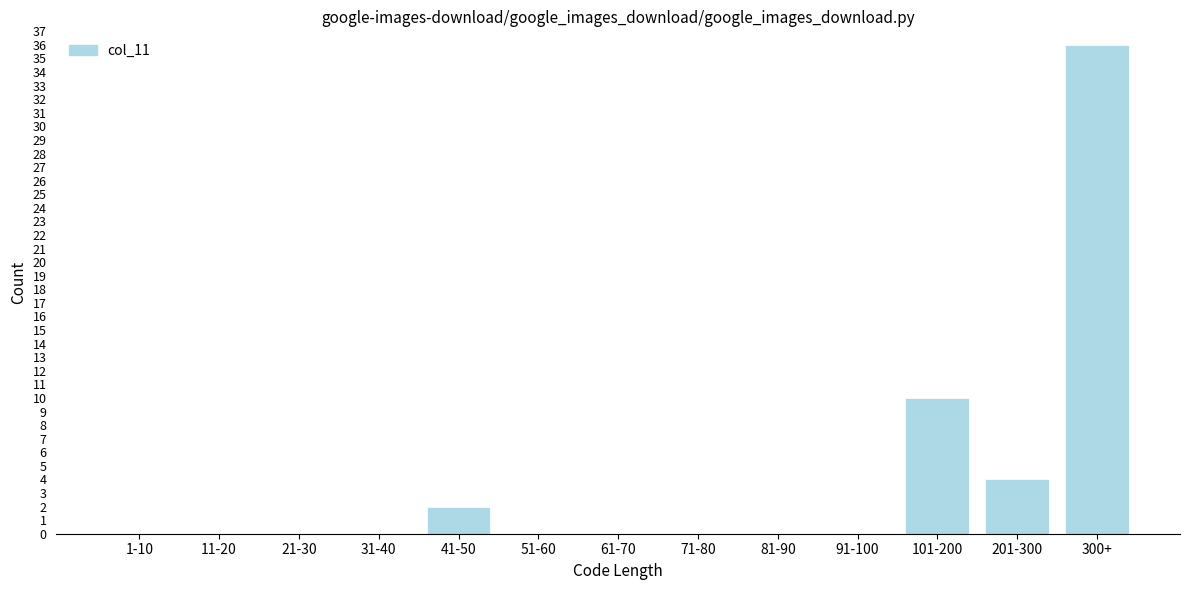

Reading left to right, what are all the values shown in this chart?

1-10=0	11-20=0	21-30=0	31-40=0	41-50=2	51-60=0	61-70=0	71-80=0	81-90=0	91-100=0	101-200=10	201-300=4	300+=36